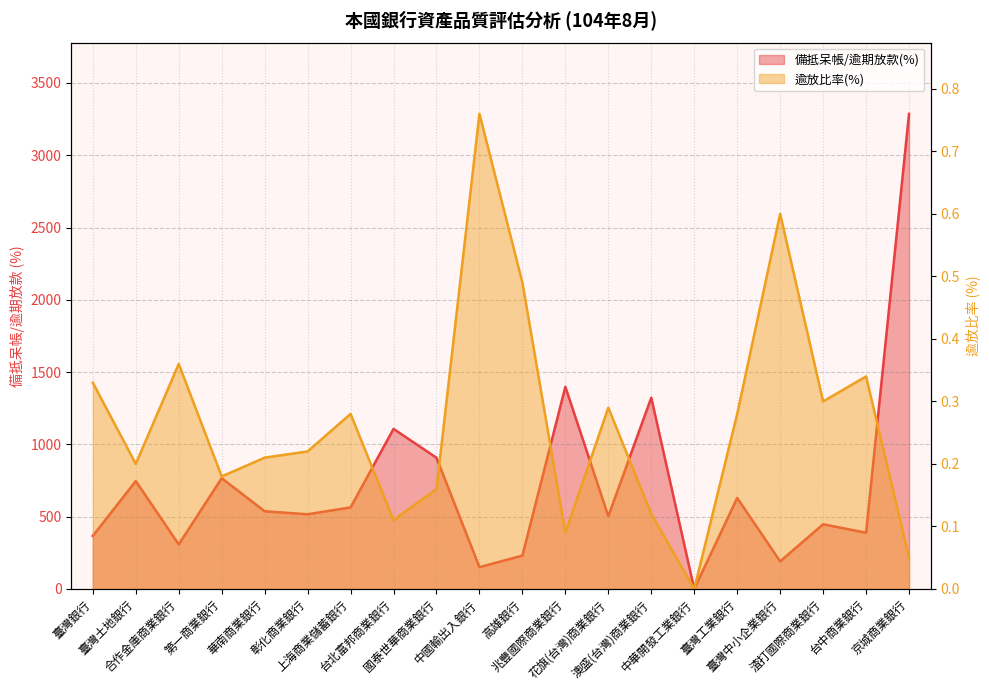

Does the chart display data point markers on the line(s)?

No